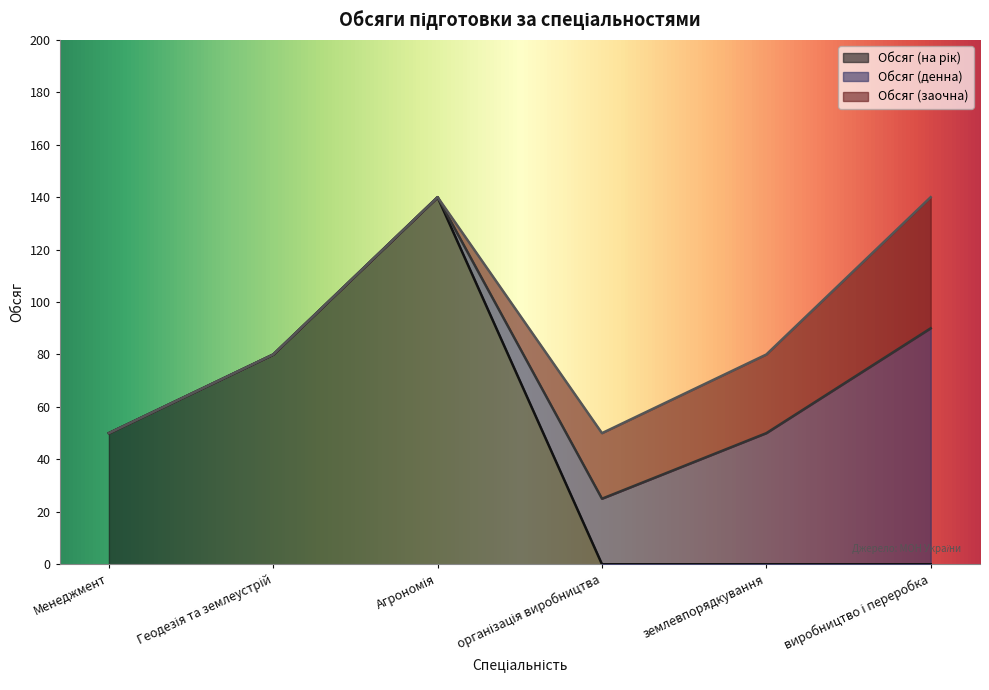

The Обсяг (заочна) series shows 9 at землевпорядкування. True or false?

False